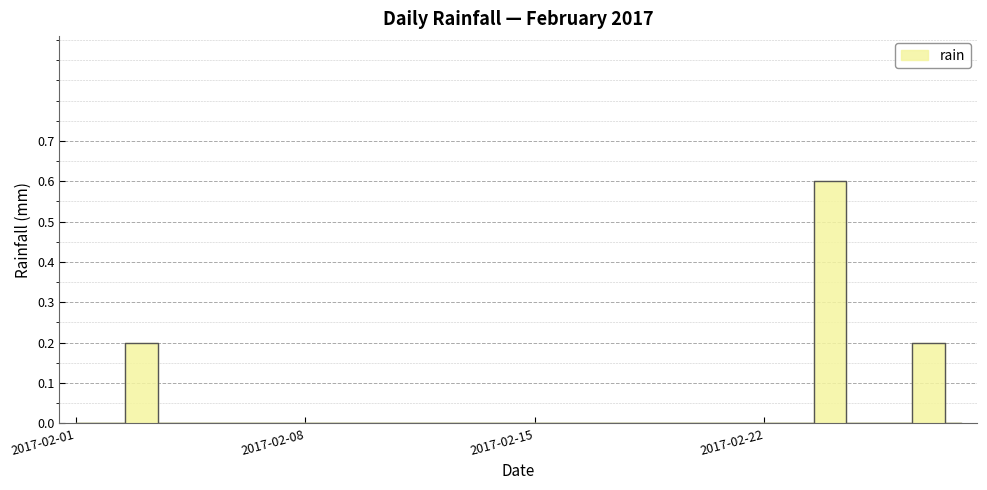

How many lines are shown in the chart?

1